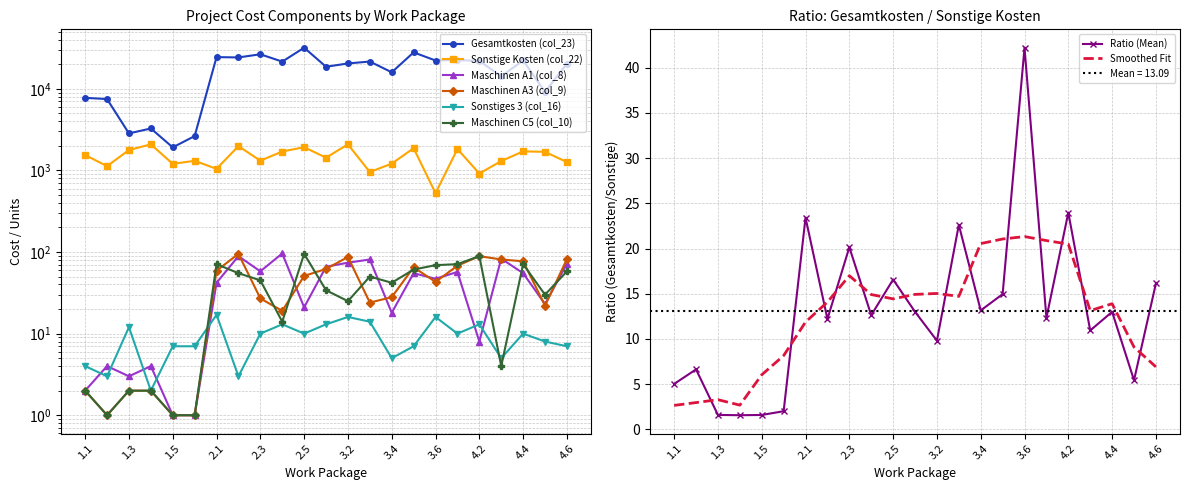

Between 3.2 and 2.4, which is larger?

2.4